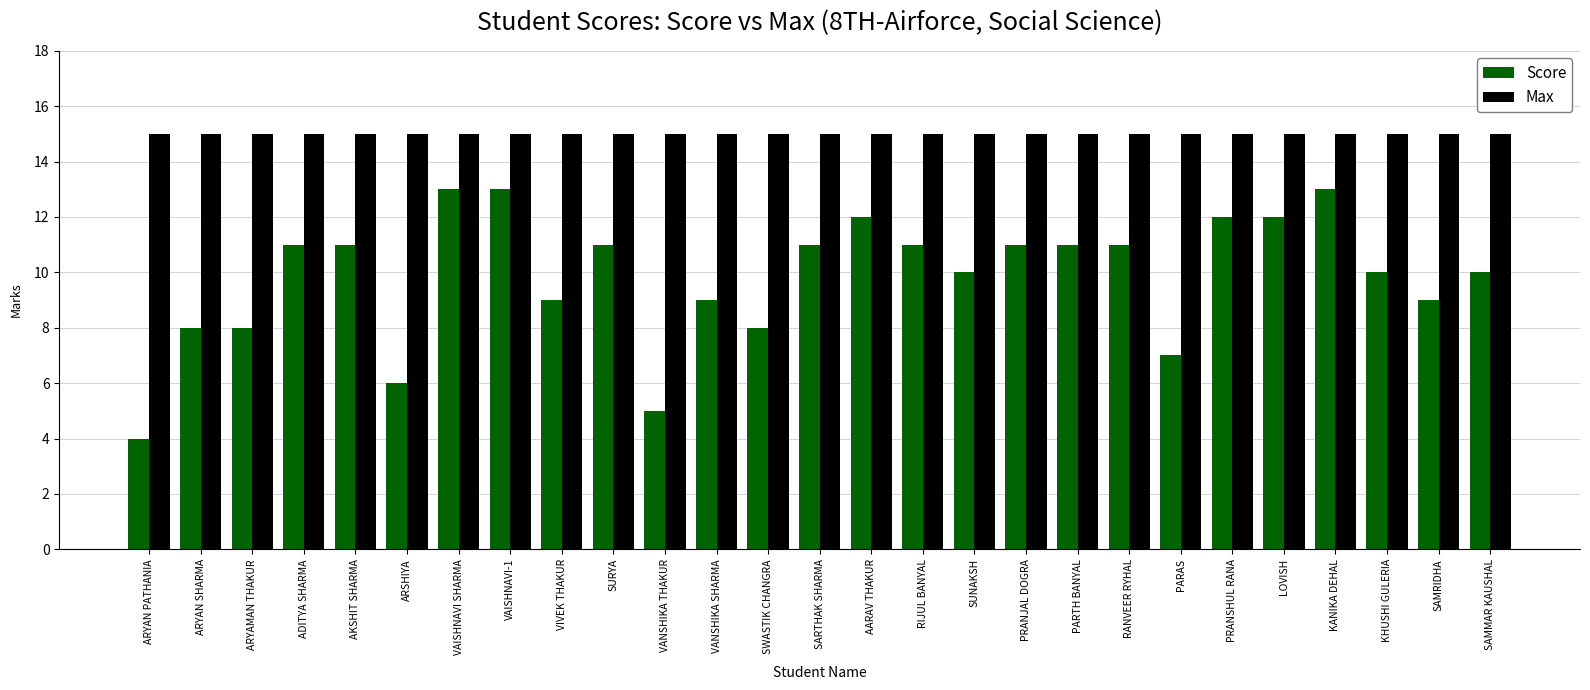

What position from the right is VANSHIKA THAKUR?

17